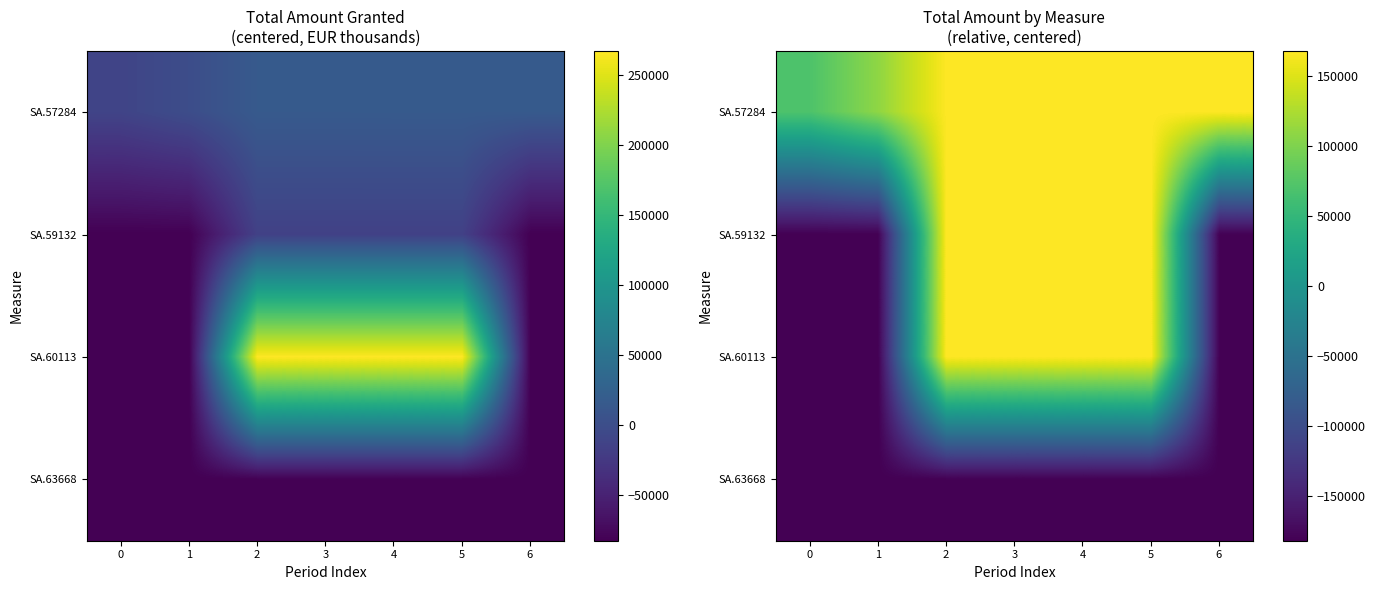

Which category has the highest value in the SA.59132 series?

2